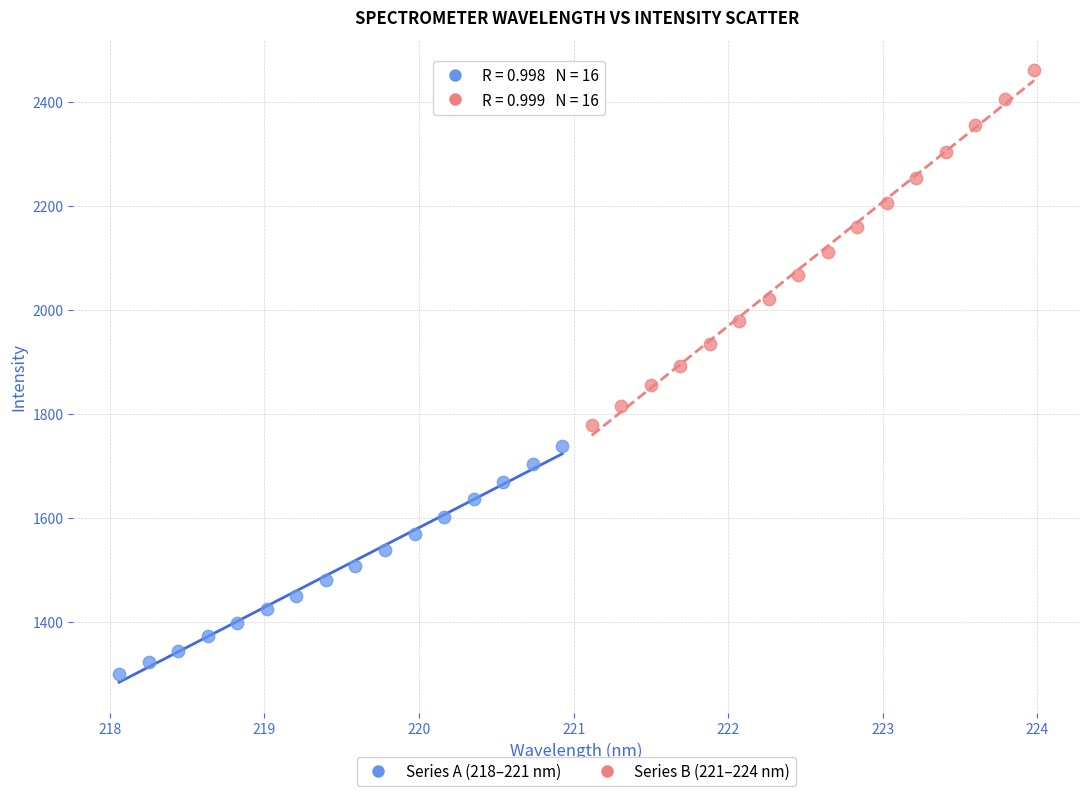

Which series contains the lowest Y value?

Series A (218–221 nm)